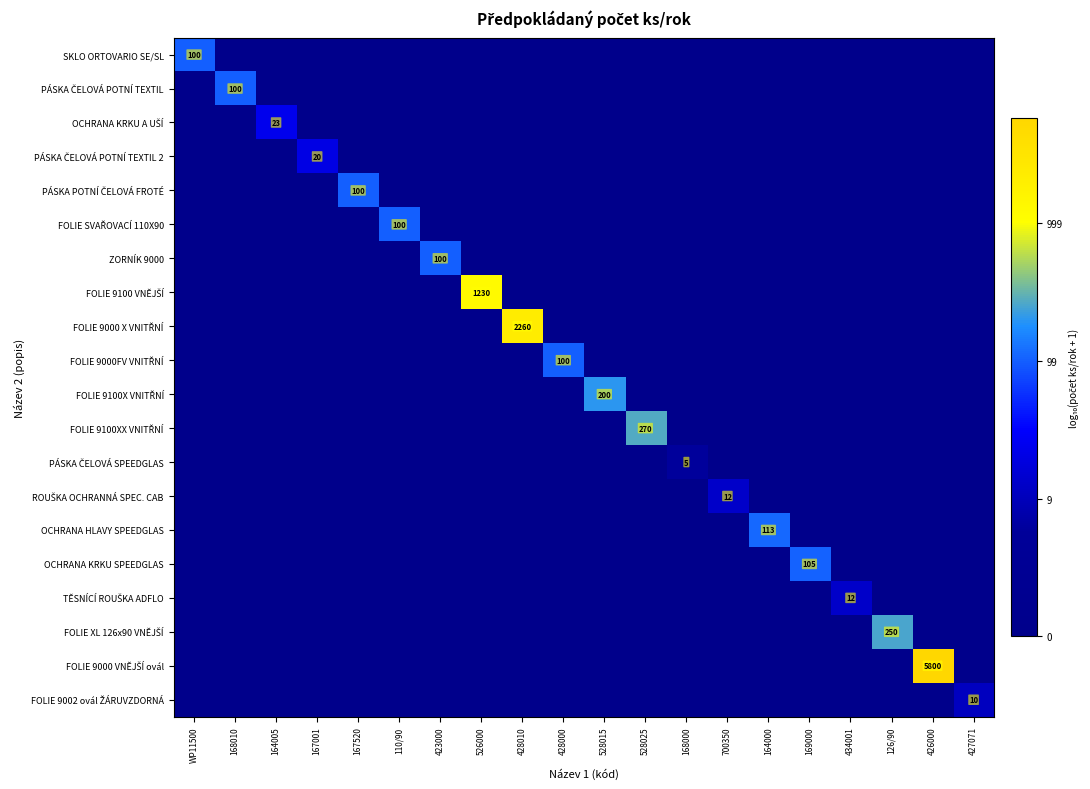

How many data points in FOLIE 9000 VNĚJŠÍ ovál are above 0?

1